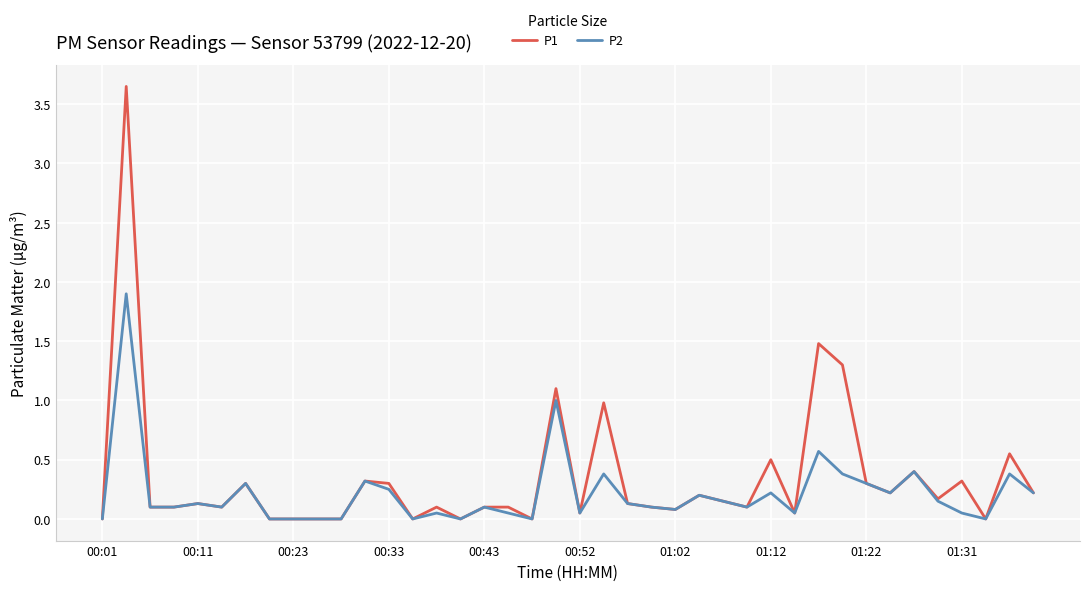

At how many categories does at least one series exceed 2?

1